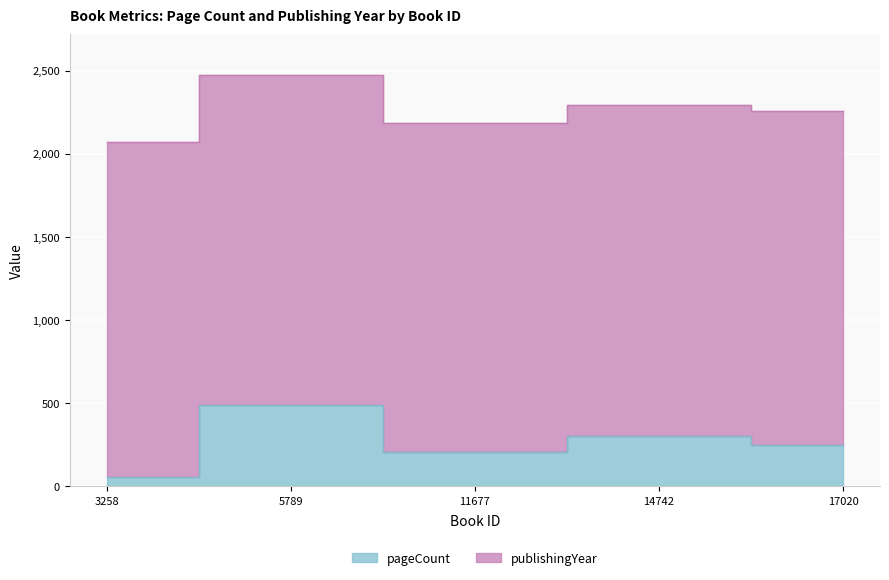

What is the value of the 1st point from the left?

56